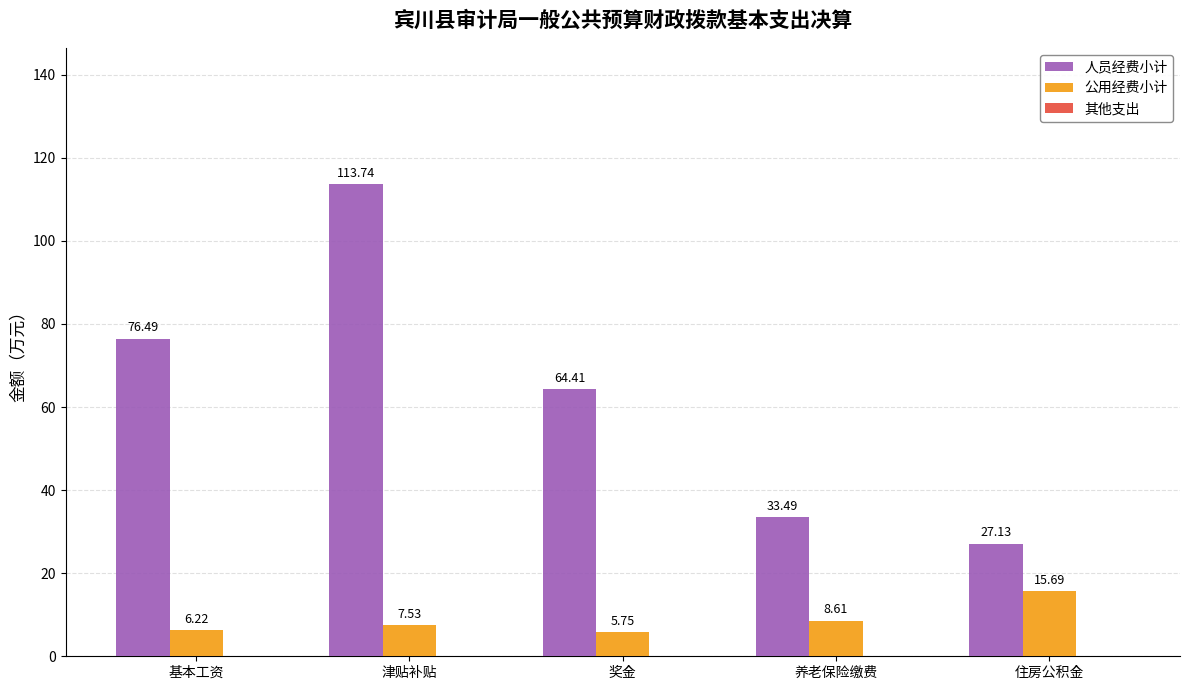

How many data points in 公用经费小计 are less than 7?

2